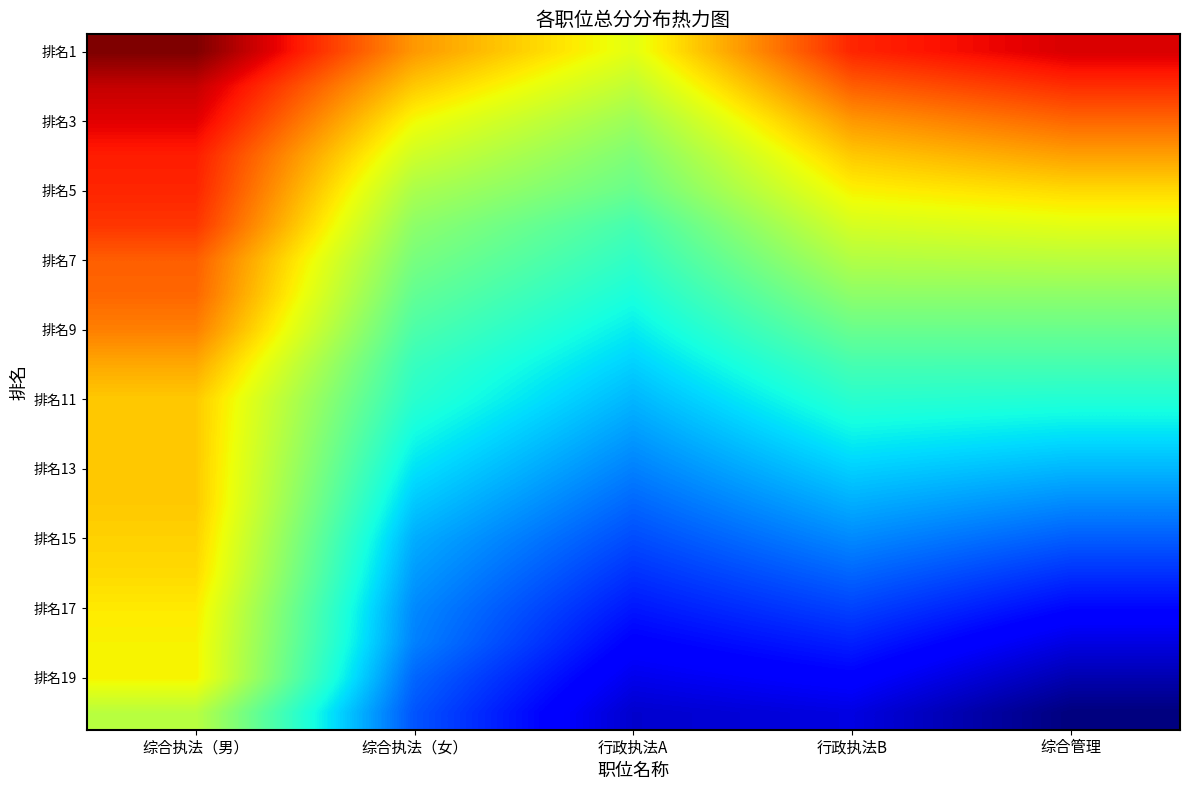

What is the total value across all series at 综合管理?

3334.0